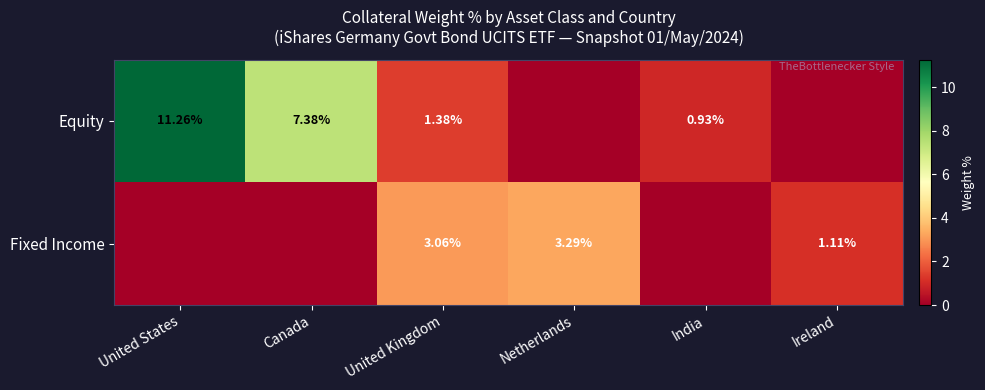

What is the total value across all series at United States?

11.3